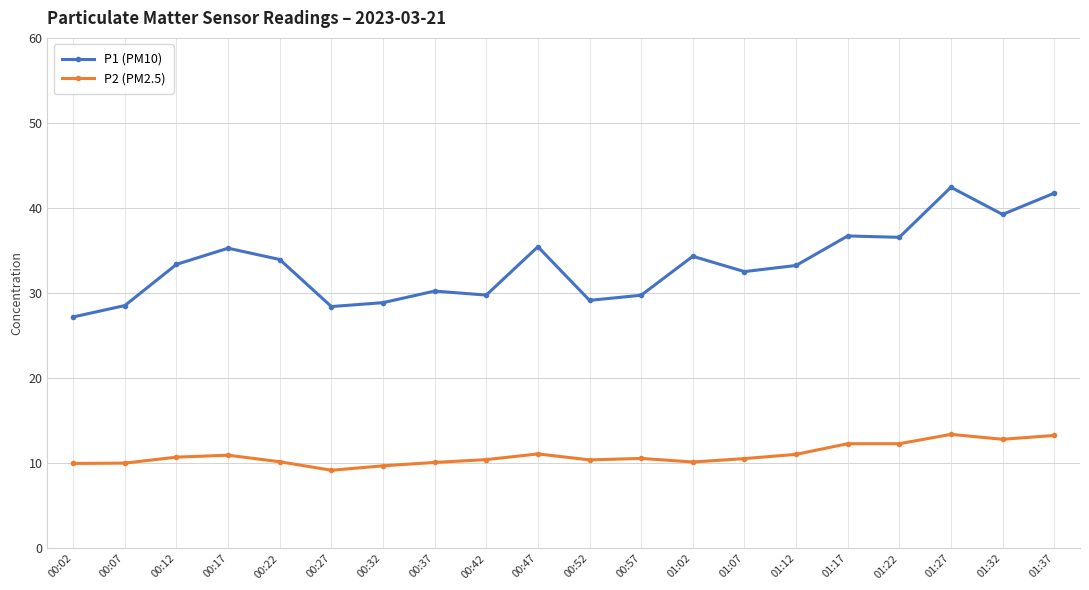

True or false: P1 (PM10) and P2 (PM2.5) cross at least once.

False